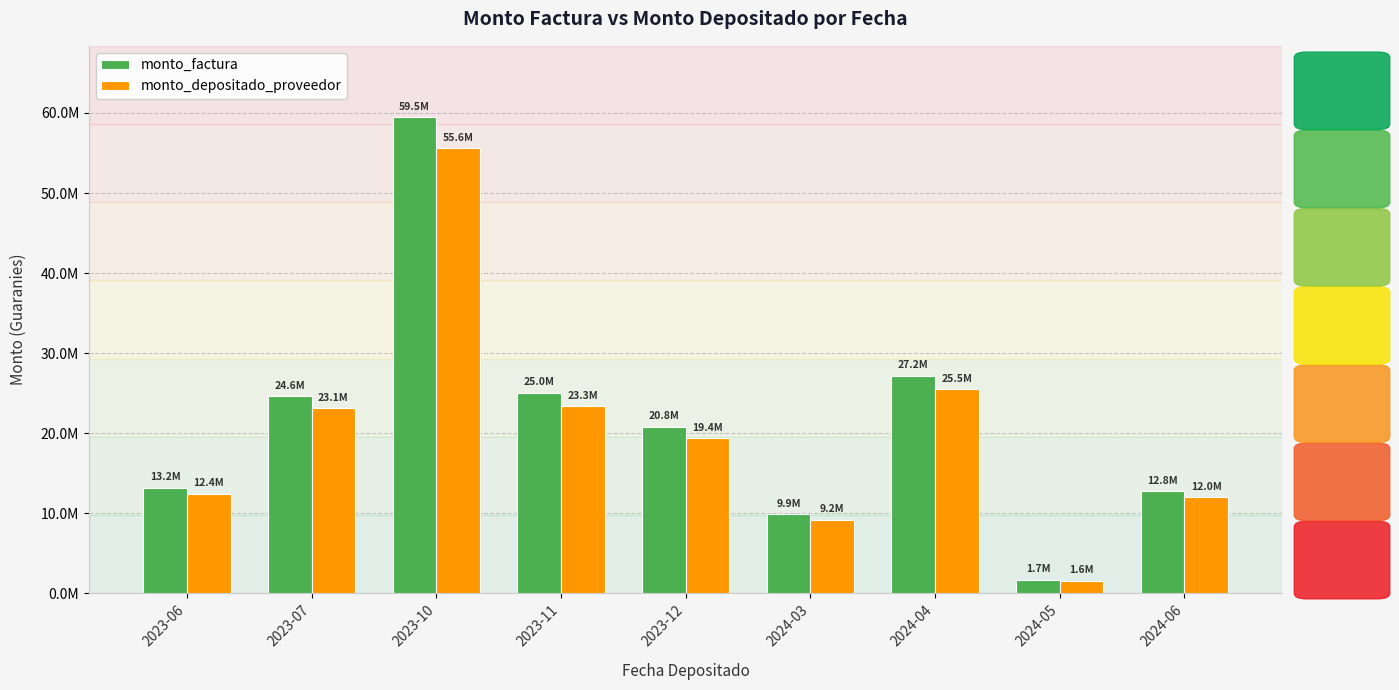

How many data points in monto_factura are above 20813963?

4